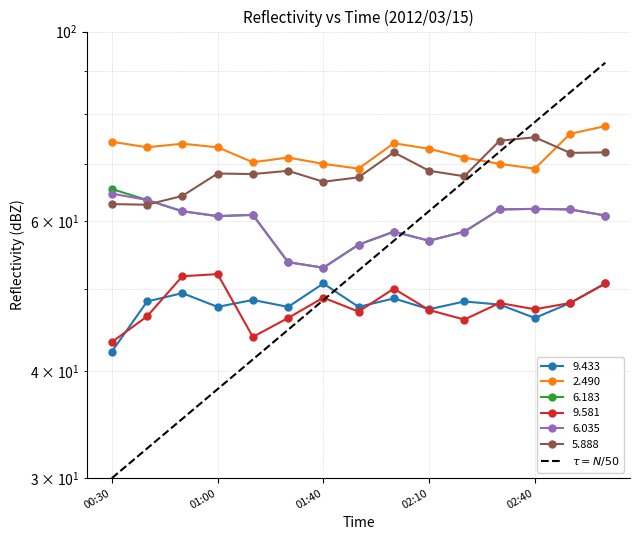

Between 02:00 and 01:40, which is larger?

01:40